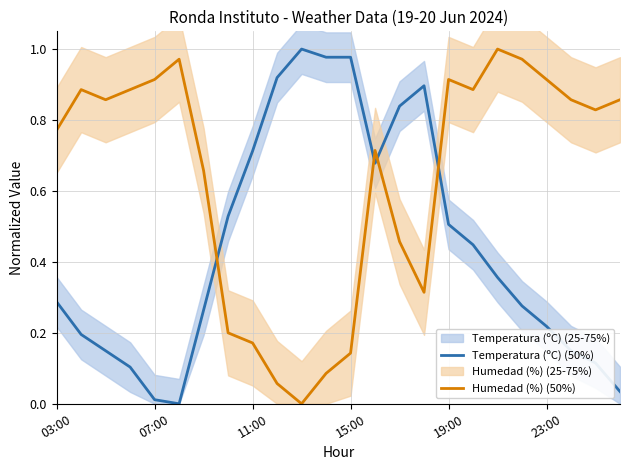

What is the sum of all Temperatura (ºC) (50%) values?

10.6